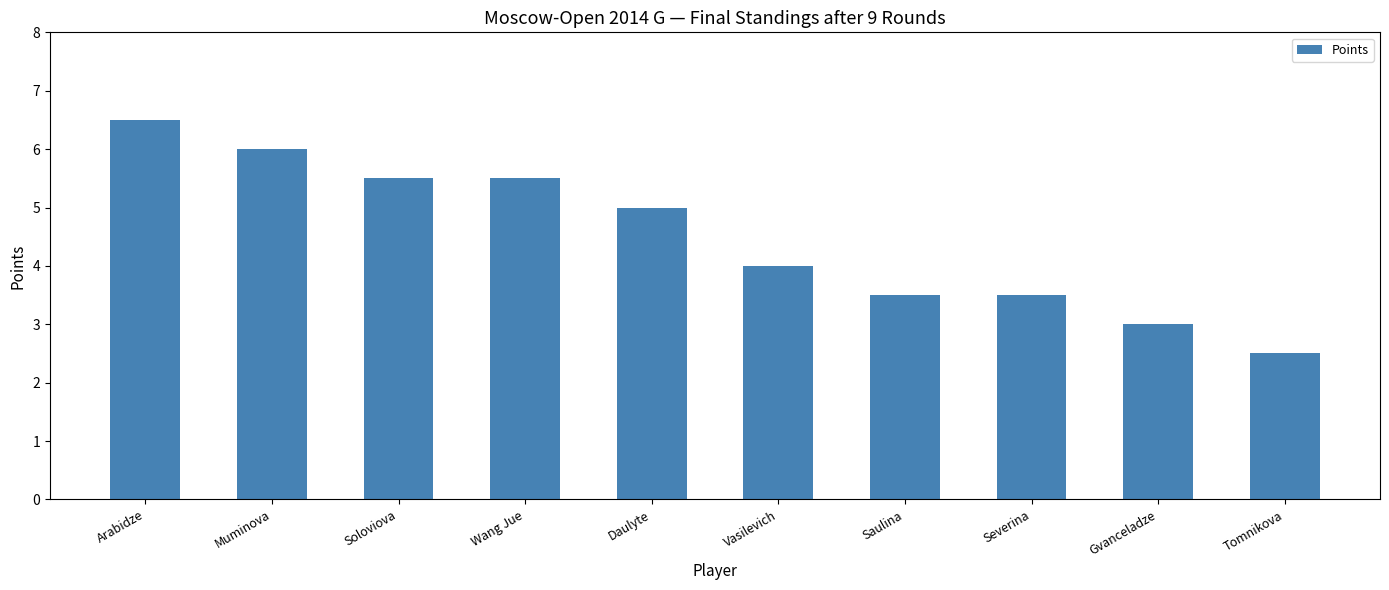

The value at Tomnikova is 0.9. True or false?

False